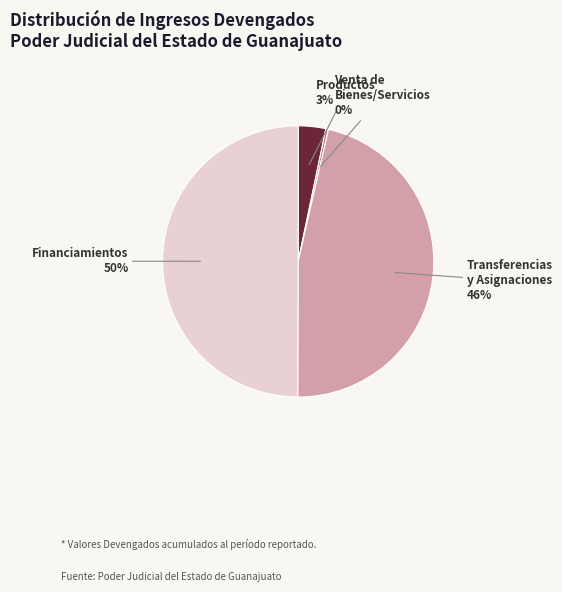

To the nearest percent, what is the average slice percentage?

25%